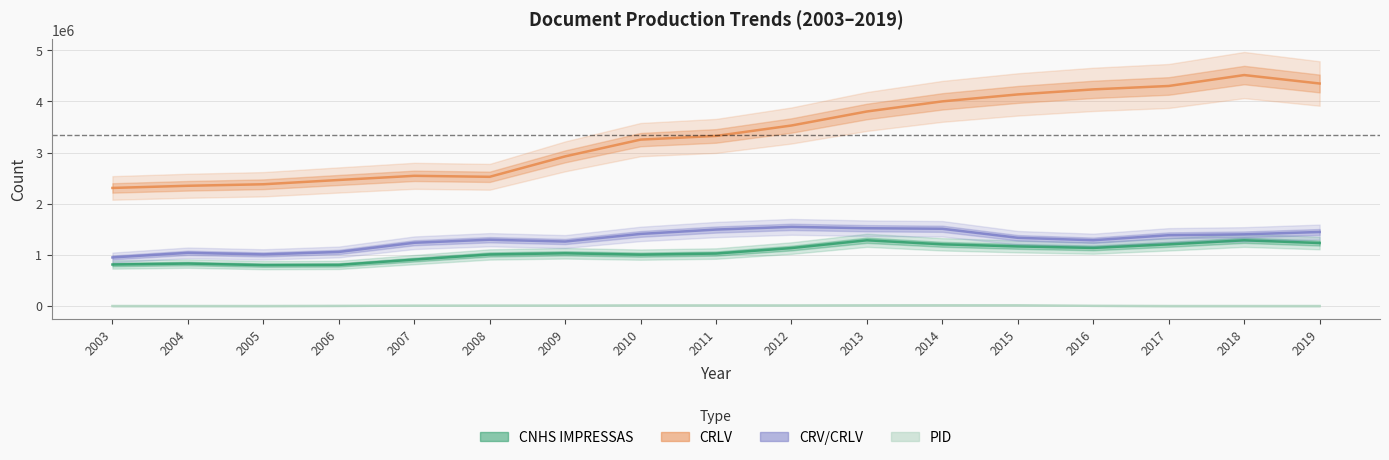

Which series has the widest spread of values?

CRLV